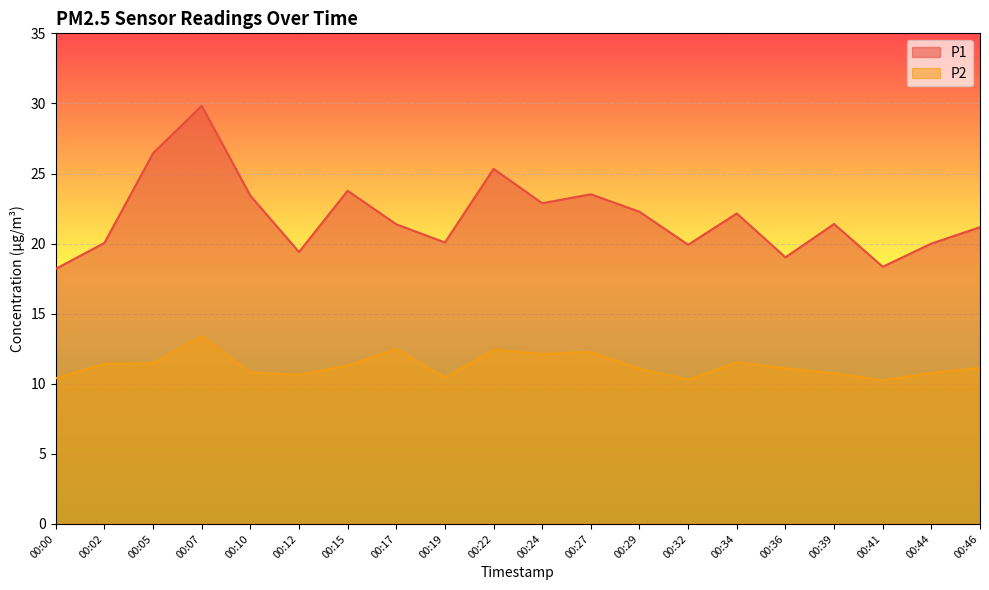

What is the difference between the highest and lowest values at 00:02?

8.6